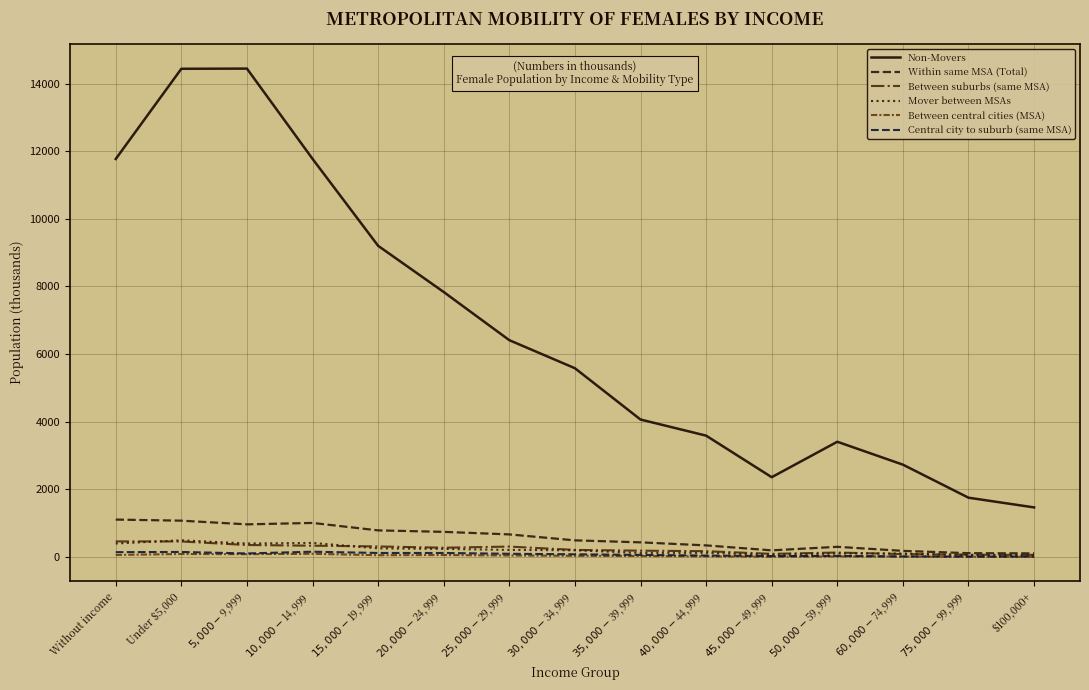

At how many categories does at least one series exceed 4868?

8